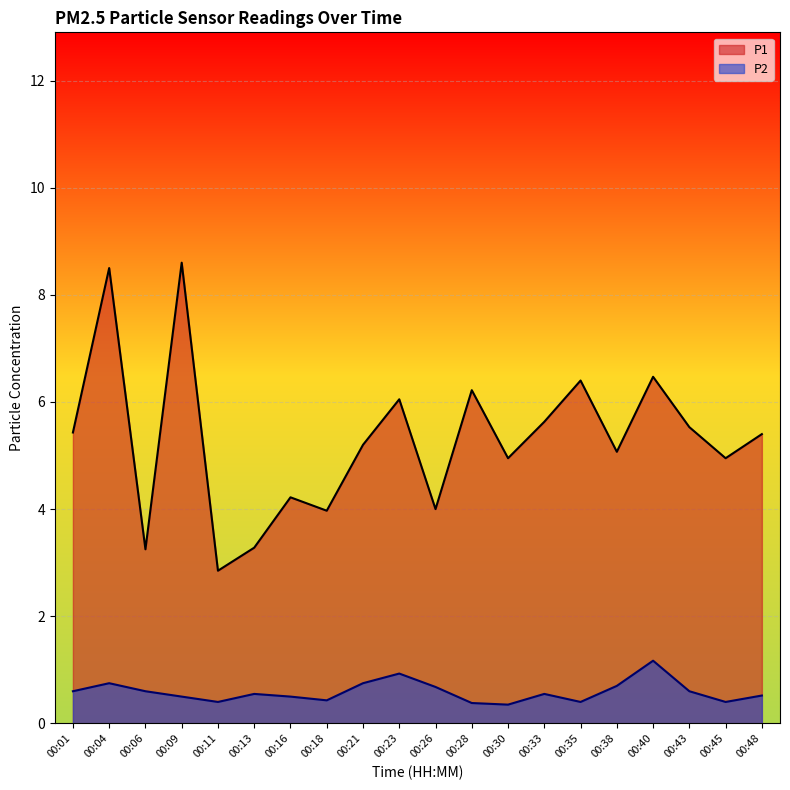

What is the total value across all series at 00:16?

4.7